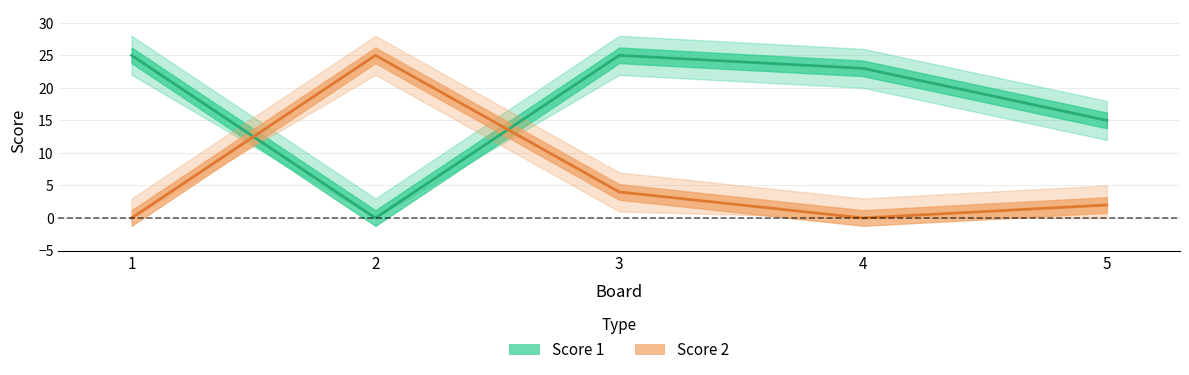

Reading left to right, list all the values displayed in this chart.

Score 1: 25	0	25	23	15
Score 2: 0	25	4	0	2